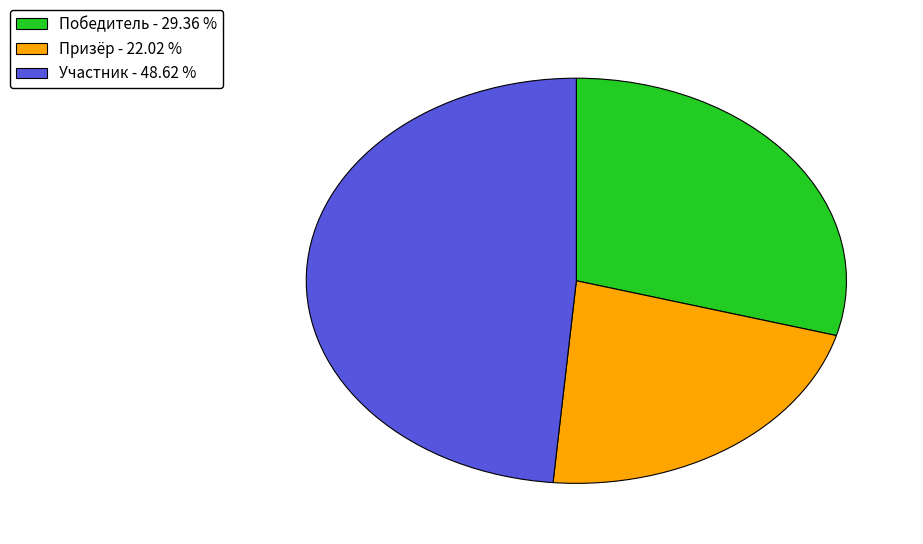

Combined, do Участник - 48.62 % and Призёр - 22.02 % account for over 50%?

Yes